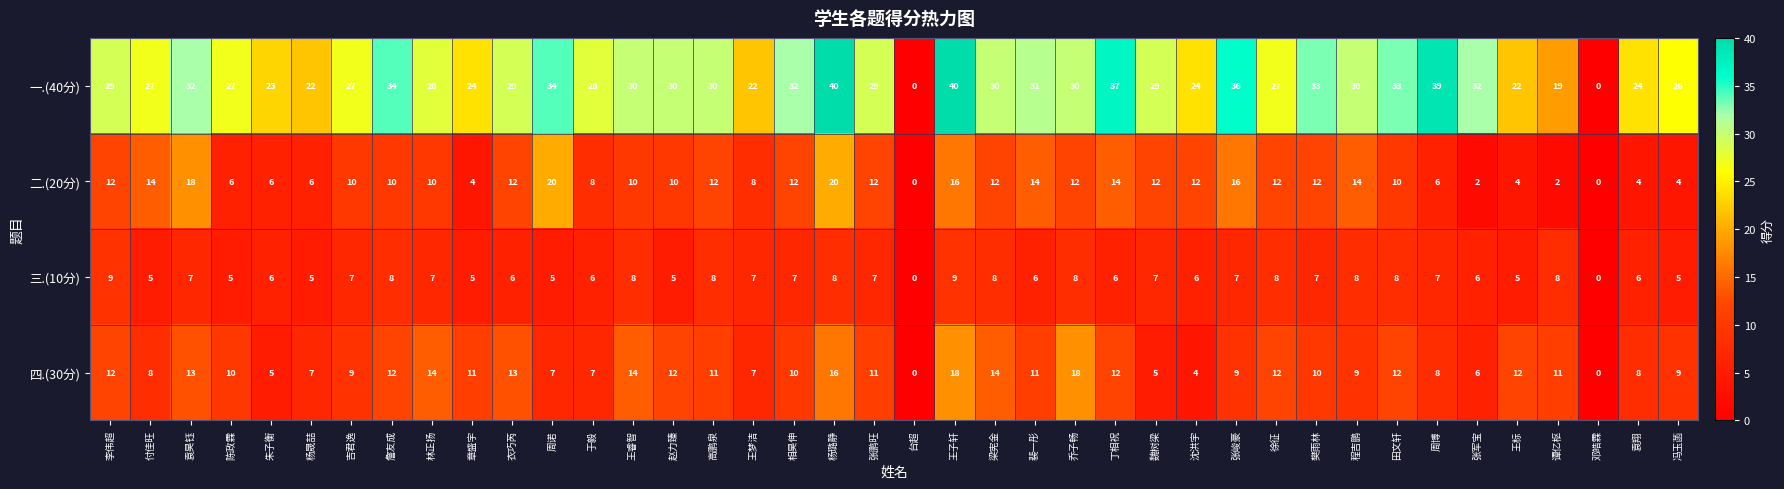

At which label does 三.(10分) first exceed 7?

李伟超